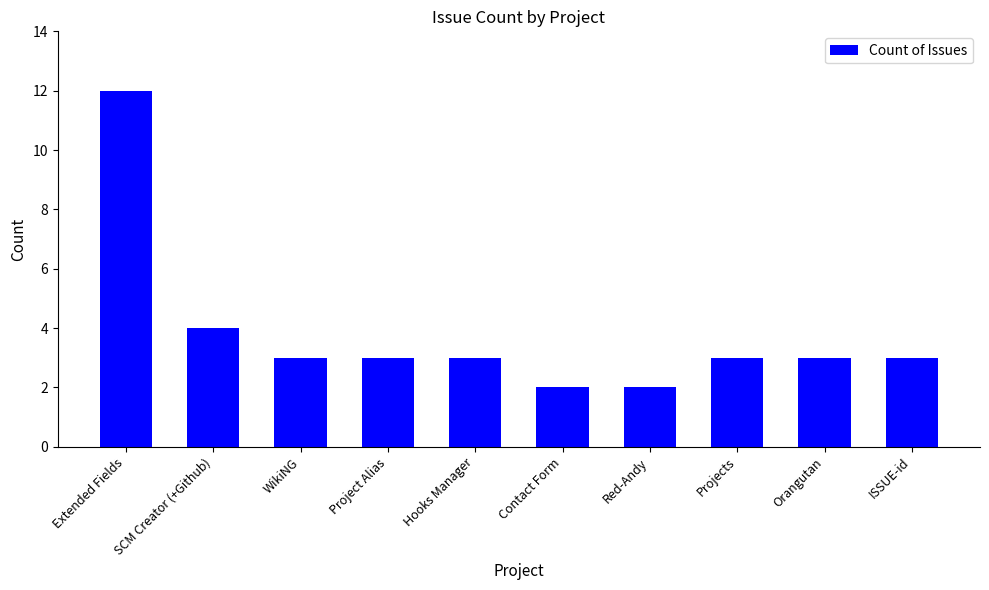

What is the maximum value shown in the chart?

12